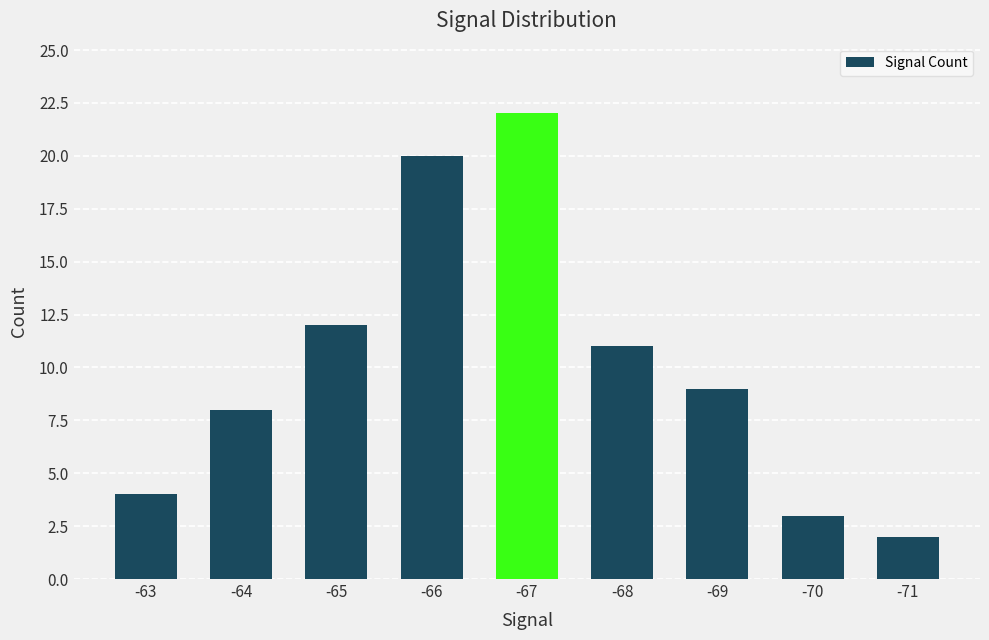

What is the minimum value shown in the chart?

2